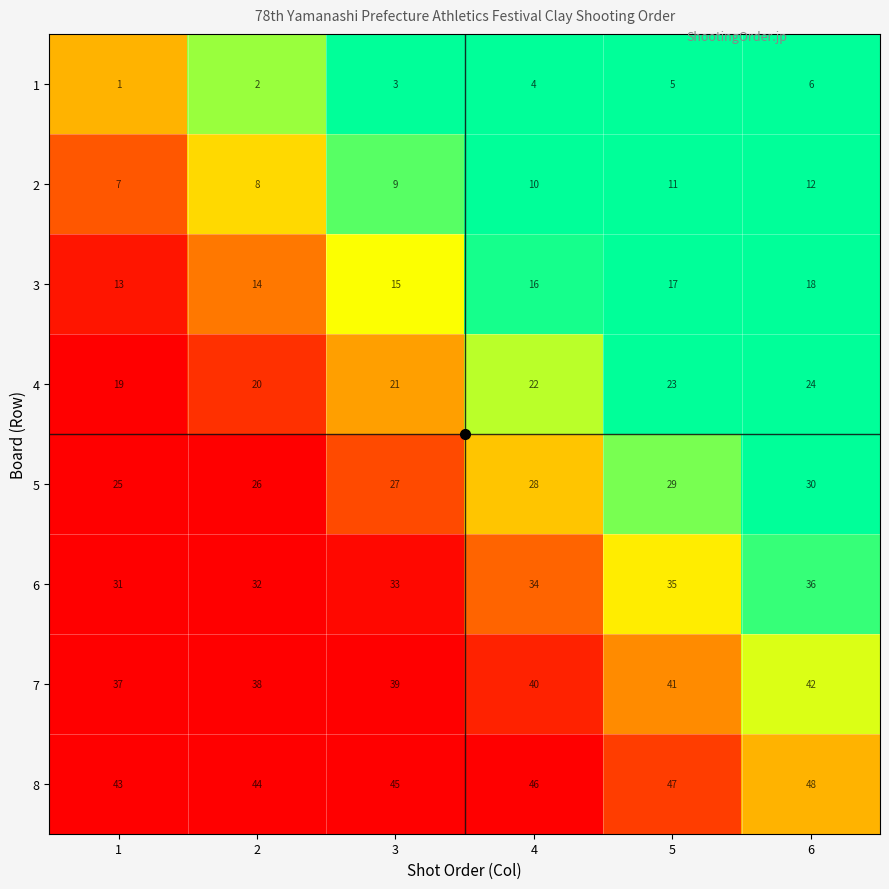

What is the difference between the second highest and second lowest values in the 1 series?

3